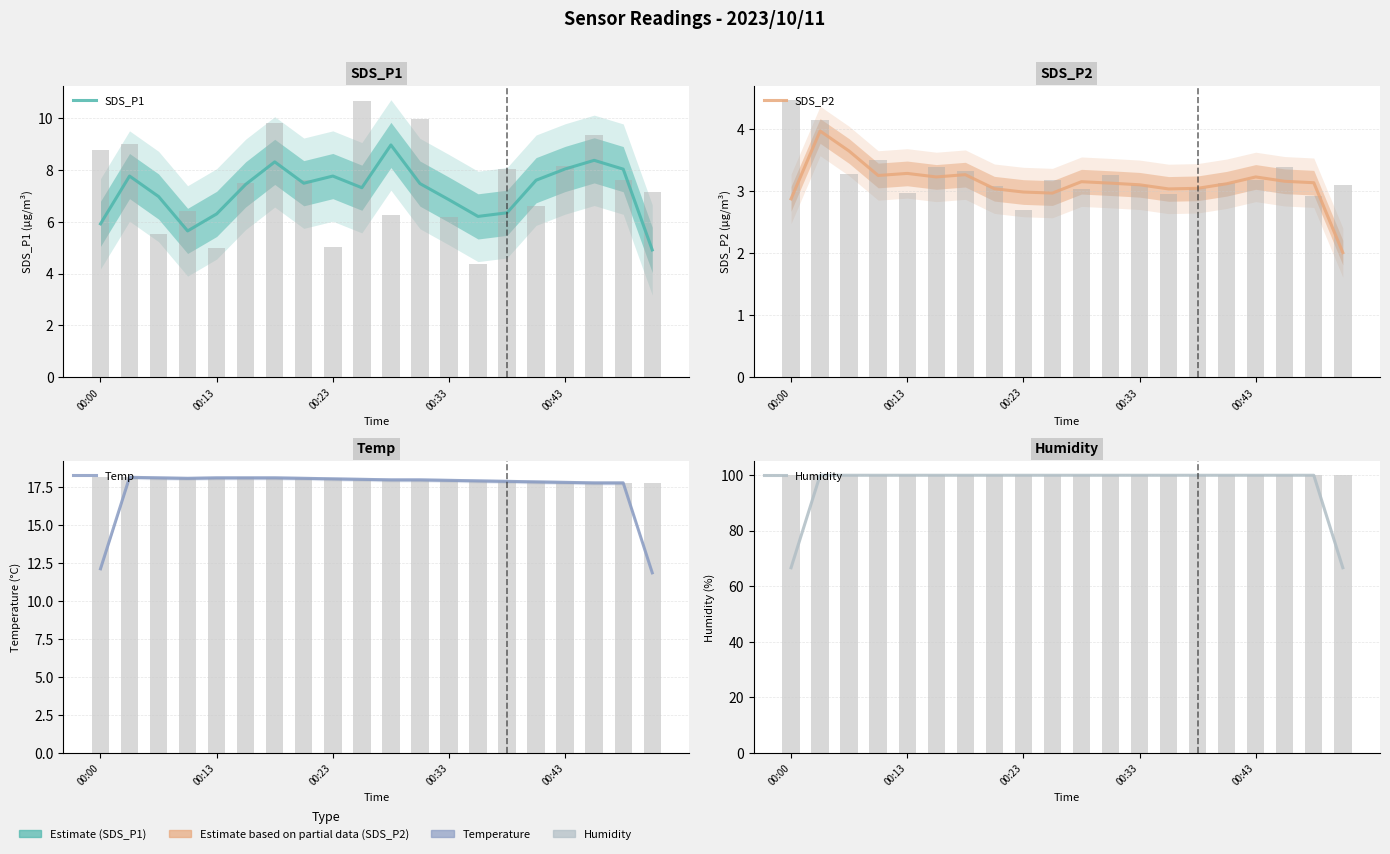

At how many categories does at least one series exceed 57?

20